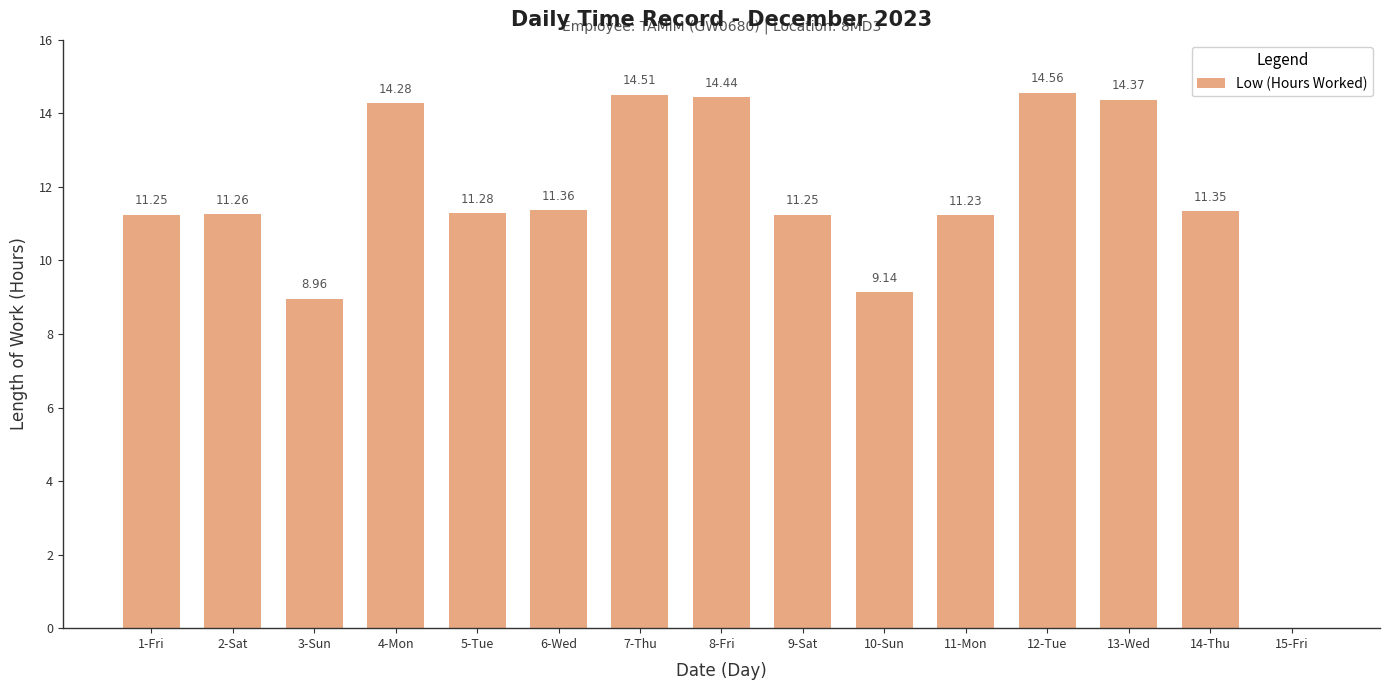

What is the change in value from 5-Tue to 12-Tue?

+3.3